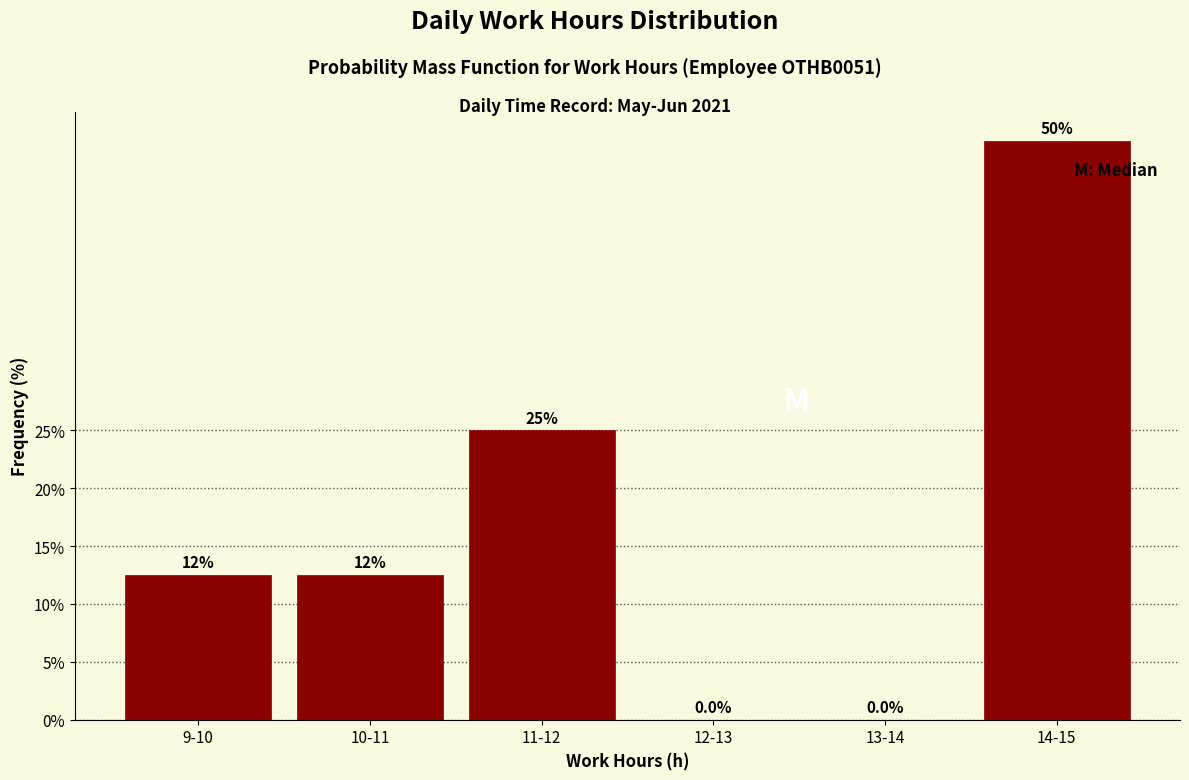

Reading left to right, what are all the values shown in this chart?

9-10=12.5	10-11=12.5	11-12=25.0	12-13=0.0	13-14=0.0	14-15=50.0